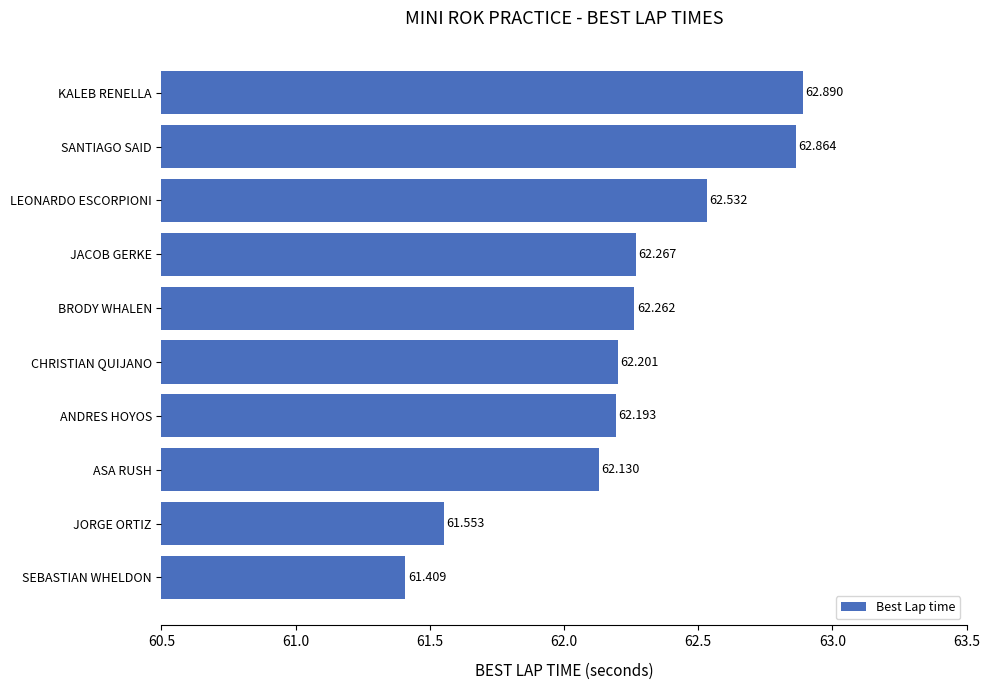

At which label is the value closest to 62?

ASA RUSH